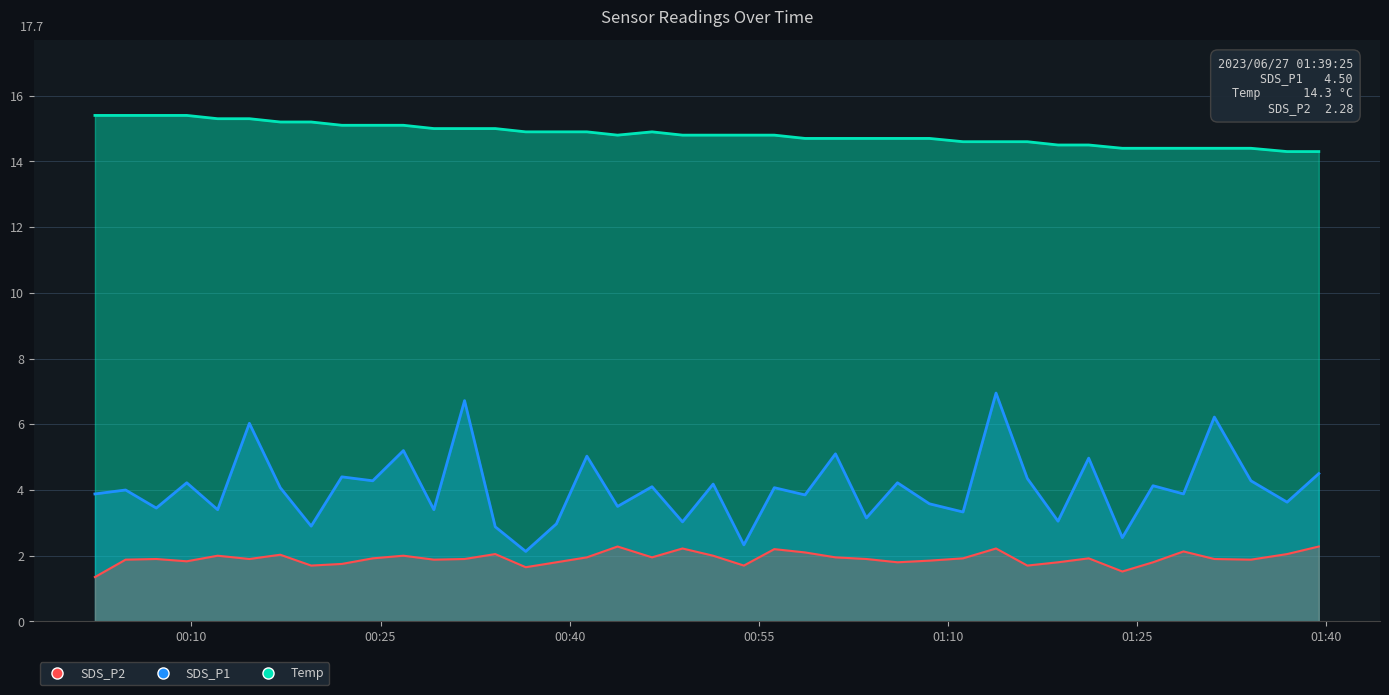

What is the maximum value shown in the chart?

15.4